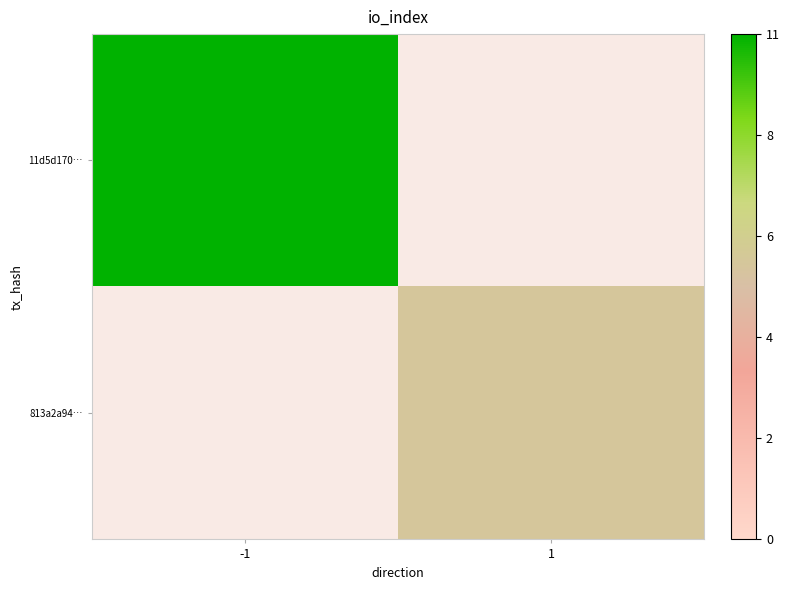

Count the number of data series in this chart.

2